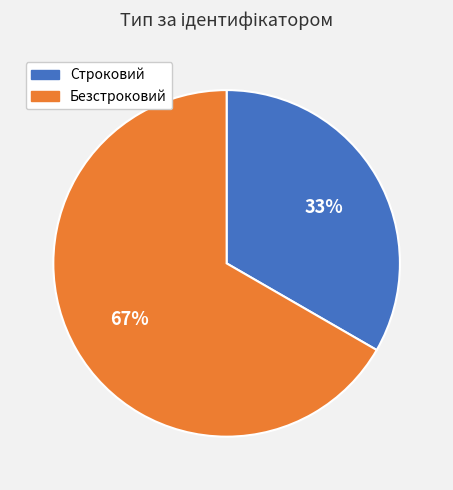

To the nearest percent, what is the average slice percentage?

50%